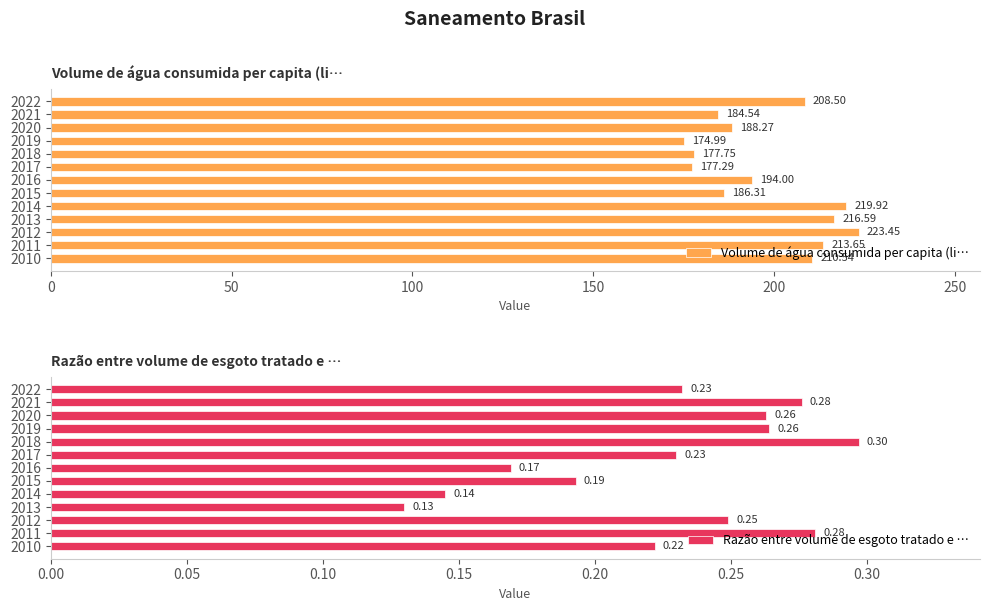

What are all the series names shown in the legend?

Volume de água consumida per capita (li…, Razão entre volume de esgoto tratado e …